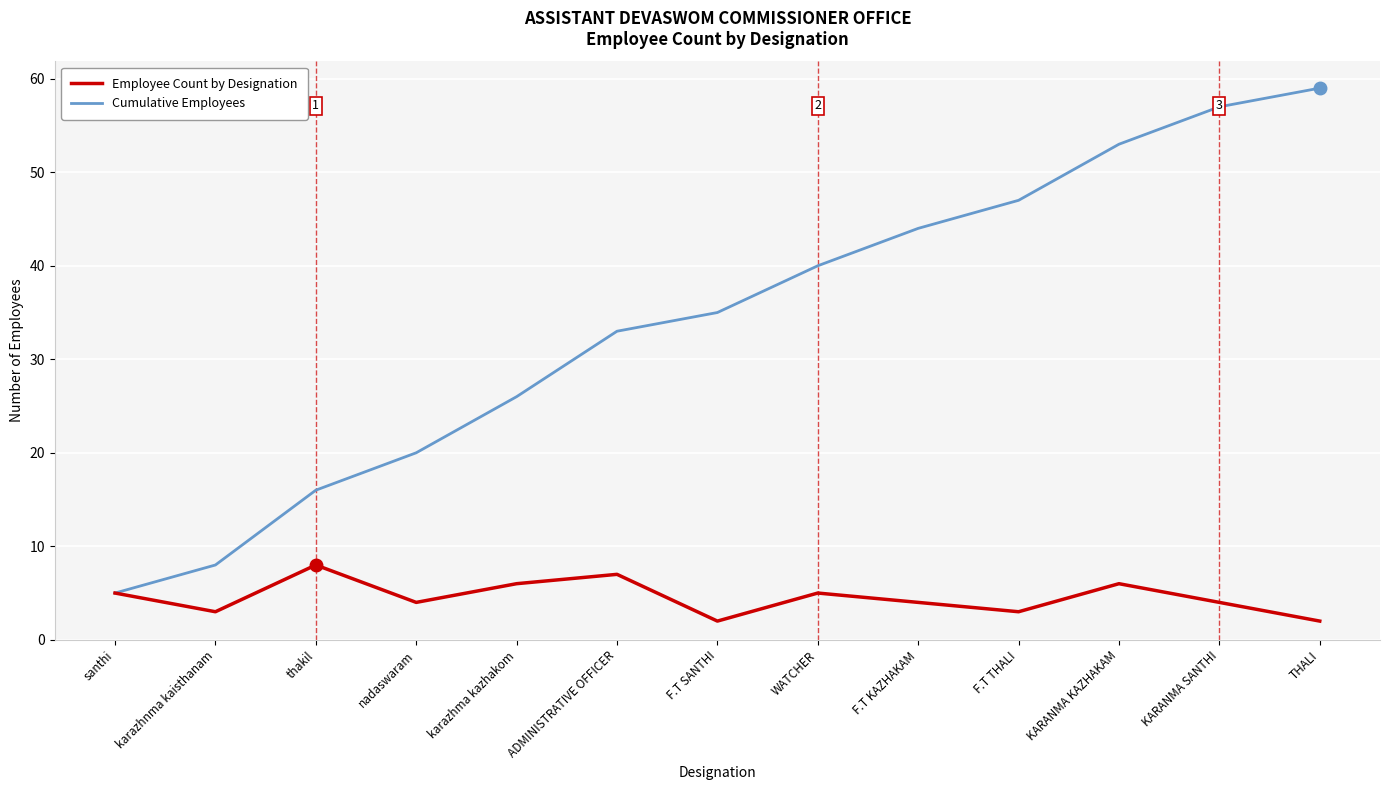

Is the value of Cumulative Employees at F.T THALI greater than the value of Employee Count by Designation at nadaswaram?

Yes